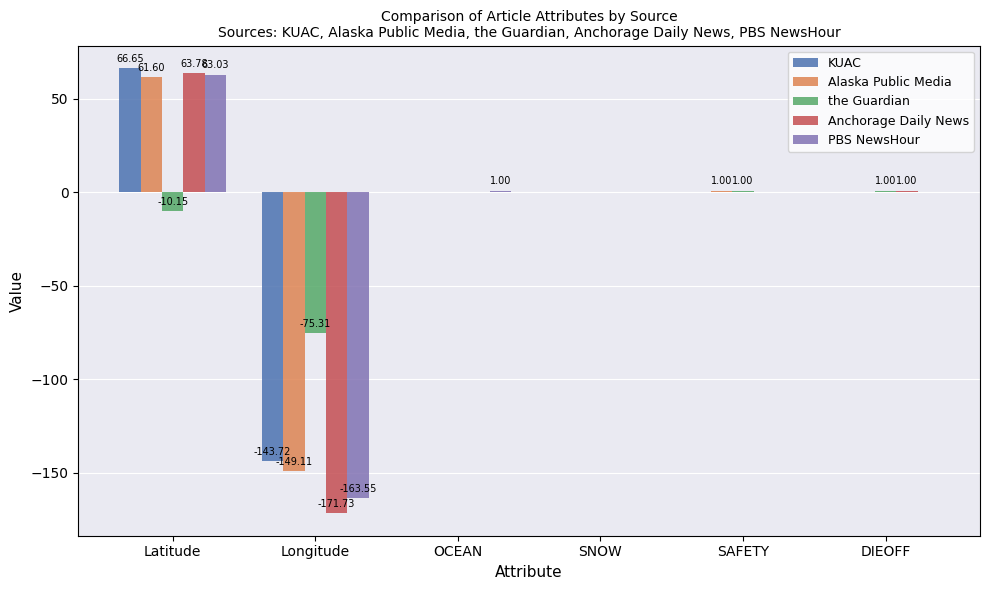

How many groups of bars are there?

6